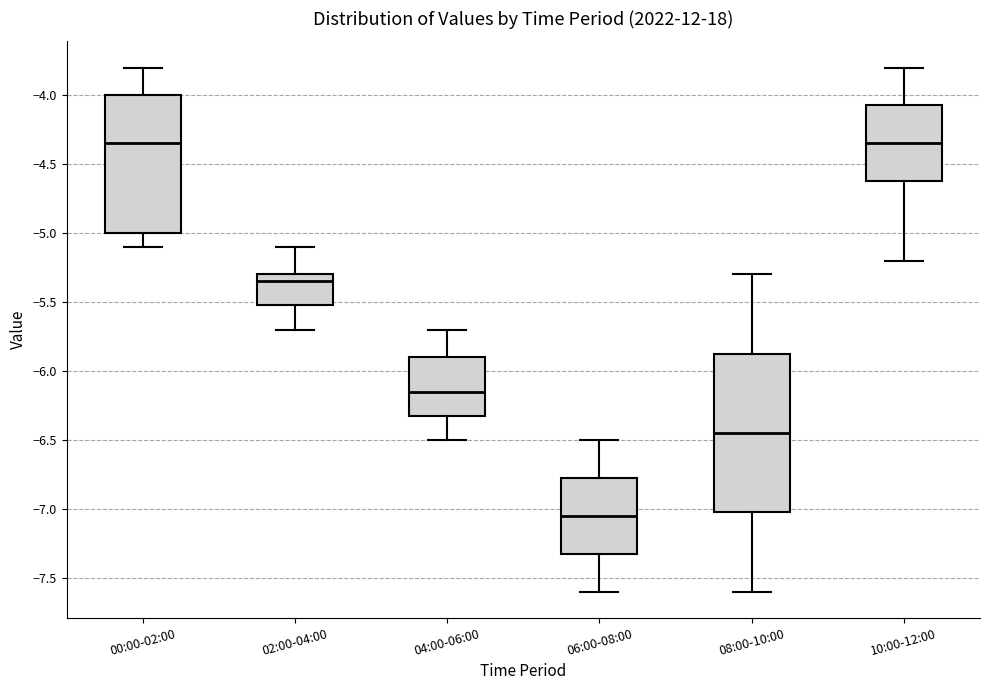

Where does the median line of the box for 10:00-12:00 sit on the y-axis? The values are not printed on the chart, so give them approximately, as read against the axis.

-4.35